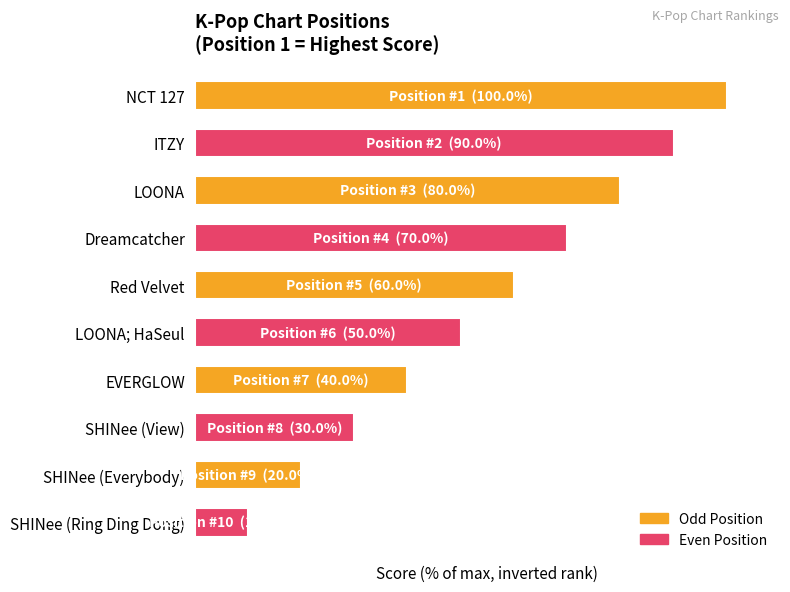

List the labels in order of value, smallest first.

SHINee (Ring Ding Dong), SHINee (Everybody), SHINee (View), EVERGLOW, LOONA; HaSeul, Red Velvet, Dreamcatcher, LOONA, ITZY, NCT 127